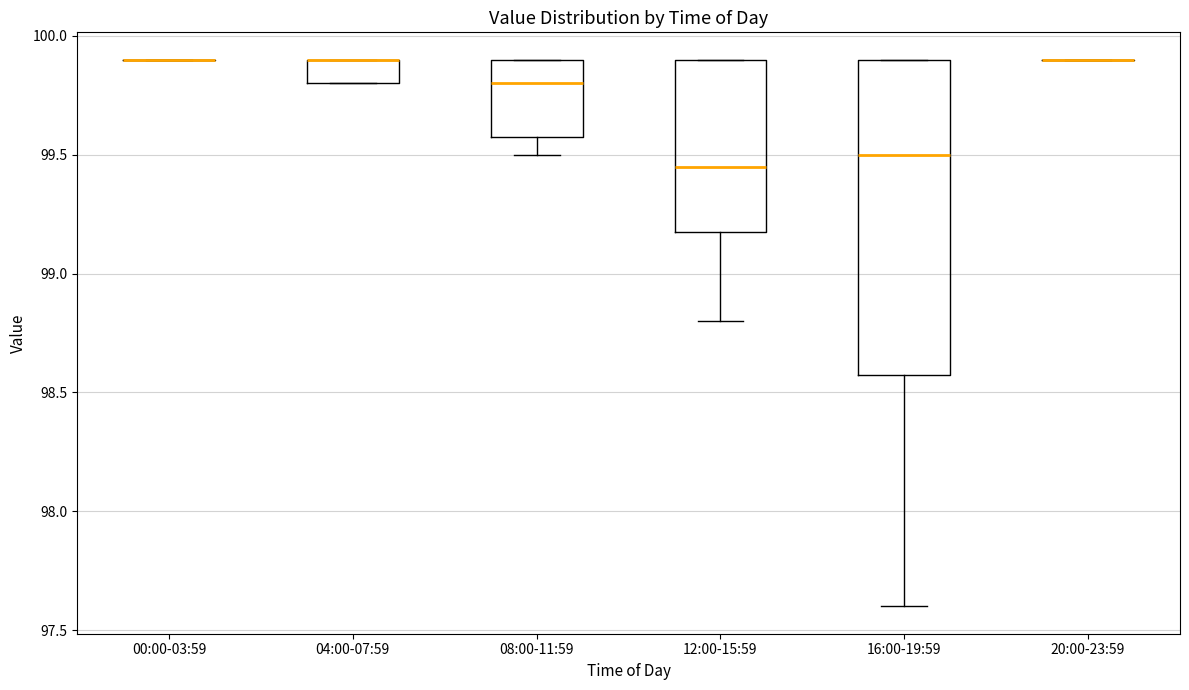

Reading left to right, read every box against the y-axis: the position of its median line, the range the box covers, and the ends of its whiskers. The values are not printed on the chart, so give them approximately, as read against the axis.

00:00-03:59: box collapsed to a line at 99.90, whiskers 99.90 to 99.90
04:00-07:59: median 99.90 (drawn on the box's upper edge), box 99.80 to 99.90, whiskers 99.80 to 99.90
08:00-11:59: median 99.80, box 99.60 to 99.90, whiskers 99.50 to 99.90
12:00-15:59: median 99.45, box 99.20 to 99.90, whiskers 98.80 to 99.90
16:00-19:59: median 99.50, box 98.60 to 99.90, whiskers 97.60 to 99.90
20:00-23:59: box collapsed to a line at 99.90, whiskers 99.90 to 99.90